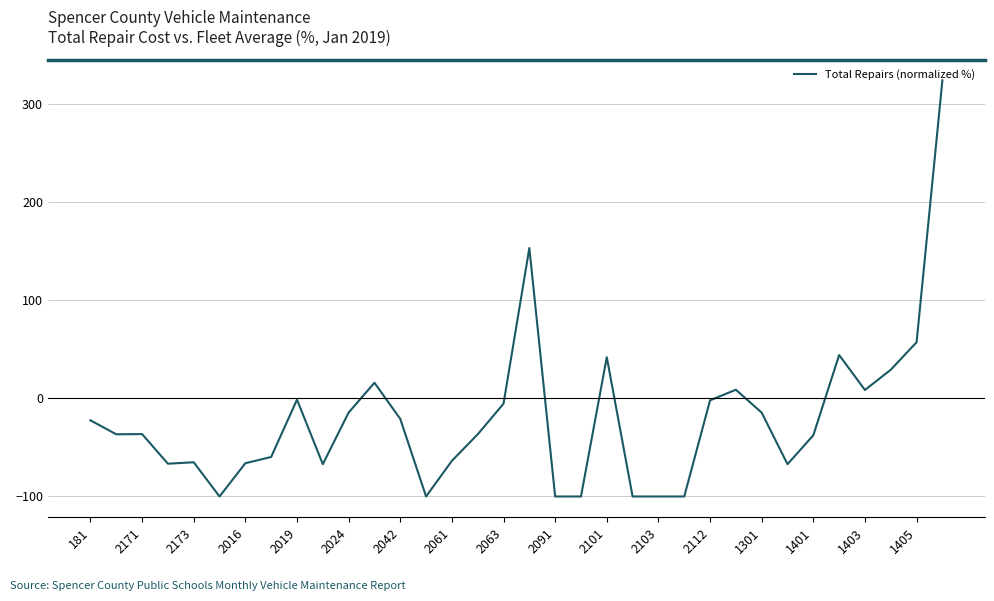

What is the smallest value displayed?

-100.0